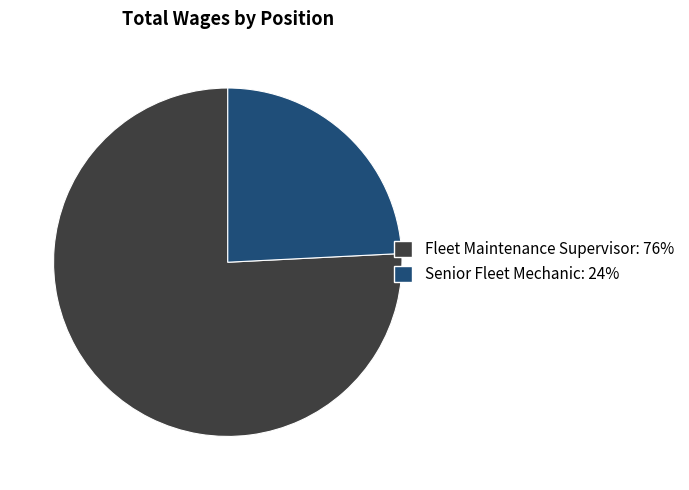

What is the ratio of the value at Senior Fleet Mechanic to the value at Fleet Maintenance Supervisor?

0.3